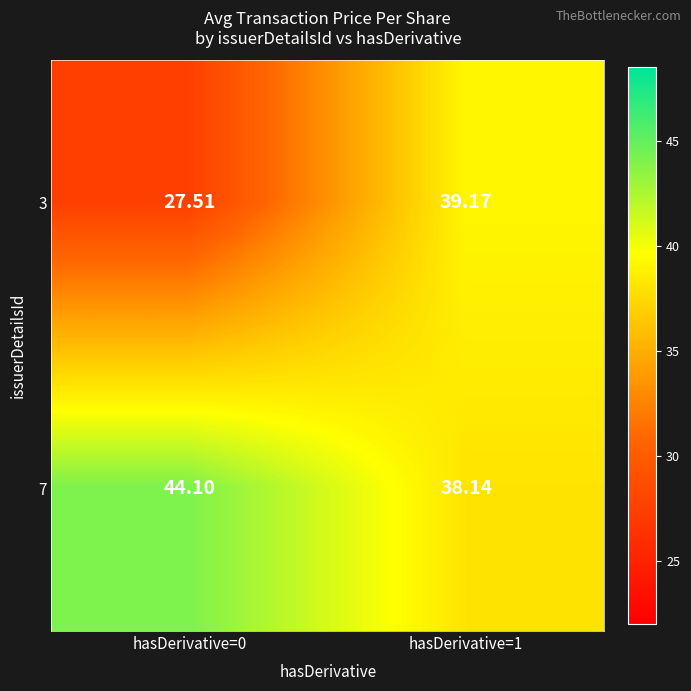

Which series has the largest range (max minus min)?

3